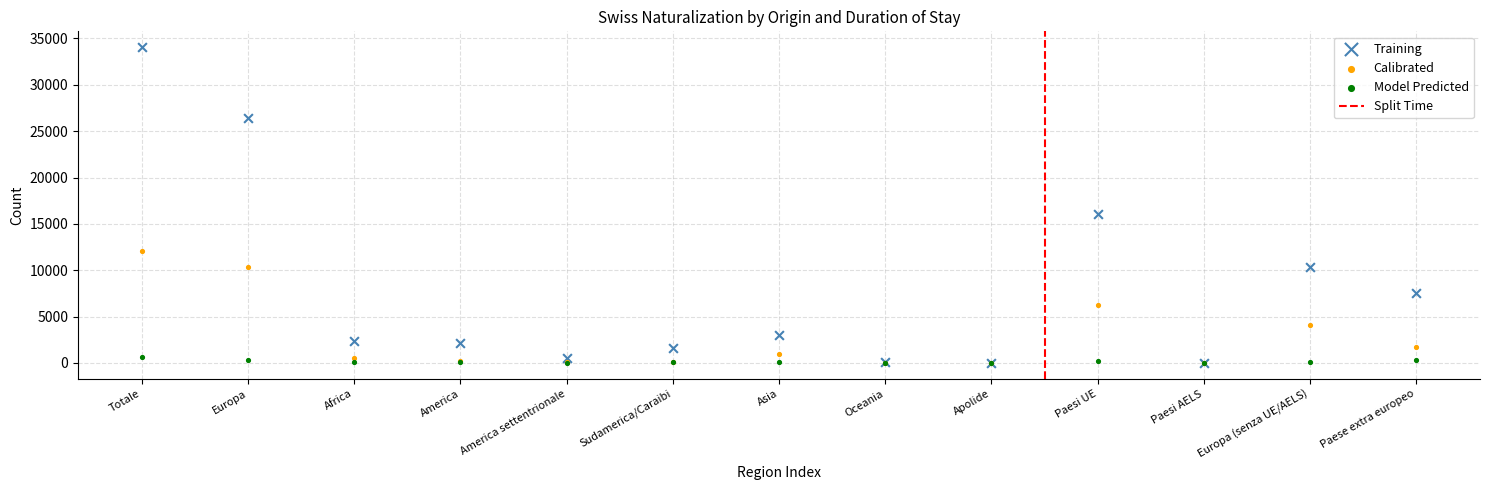

In the Training series, what Y value is closest to 17043?

16115